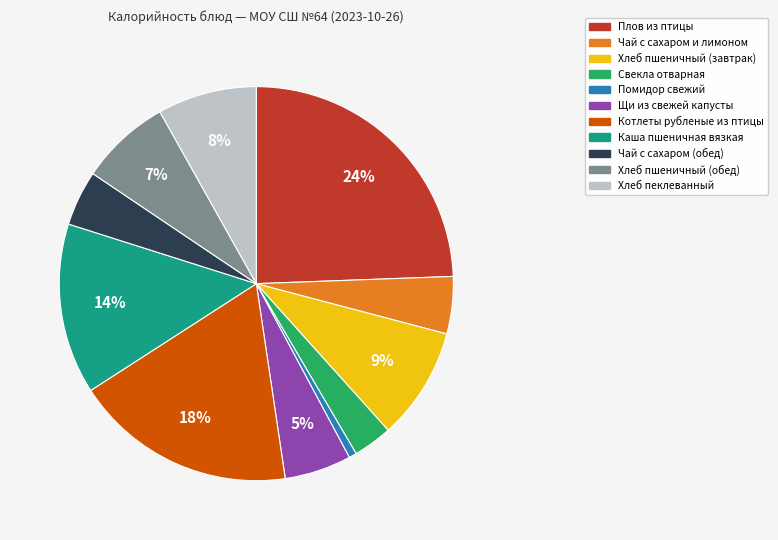

How many segments does this pie chart have?

11